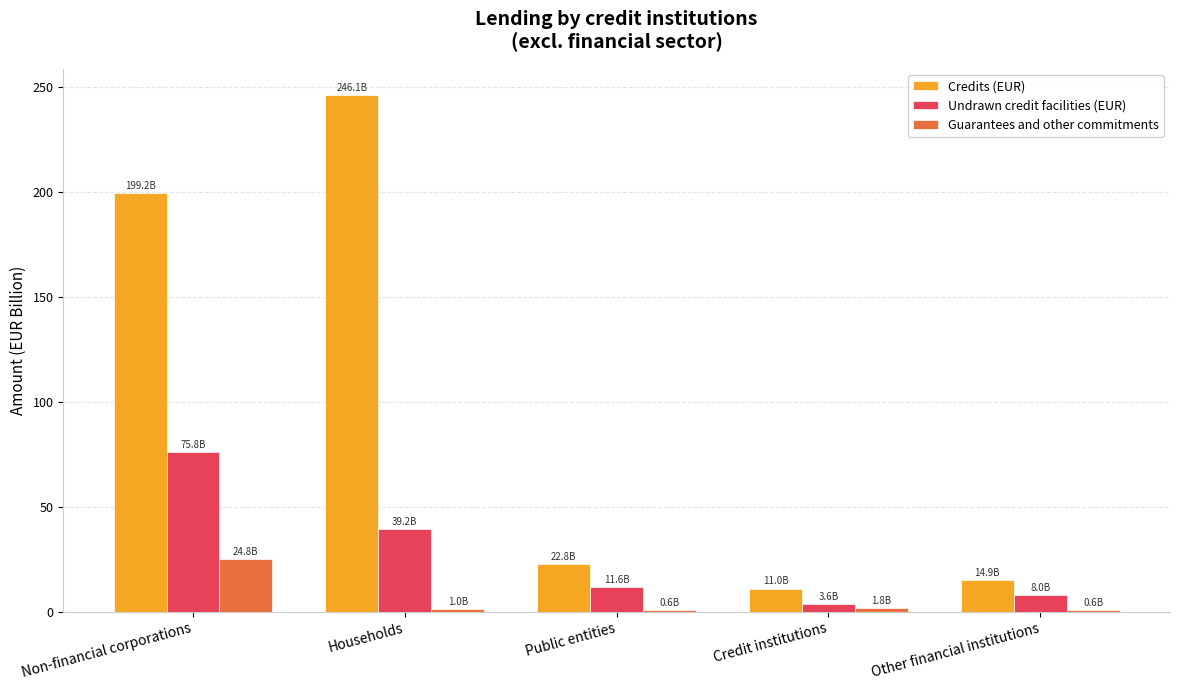

Which category has the highest value in the Credits (EUR) series?

Households